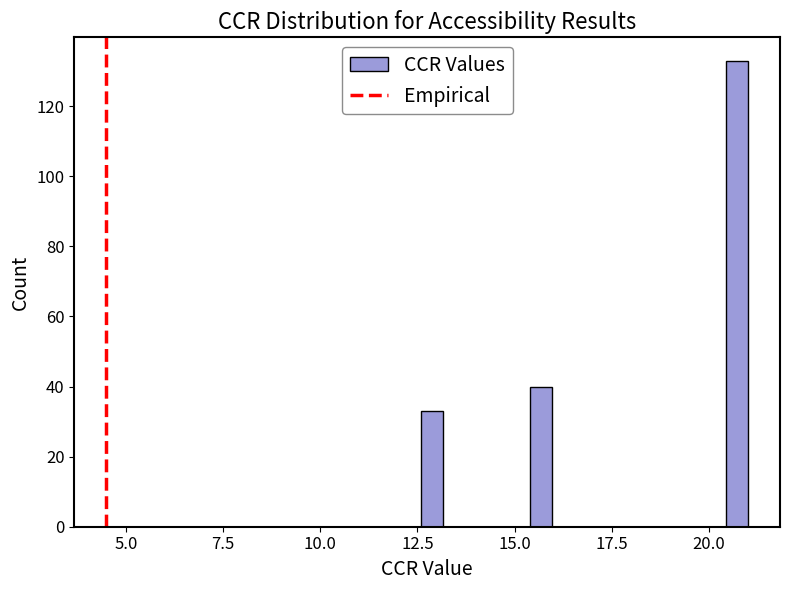

Around what value on the x-axis is the tallest bar? Give the approximate position of its centre, as read against the axis.

20.5